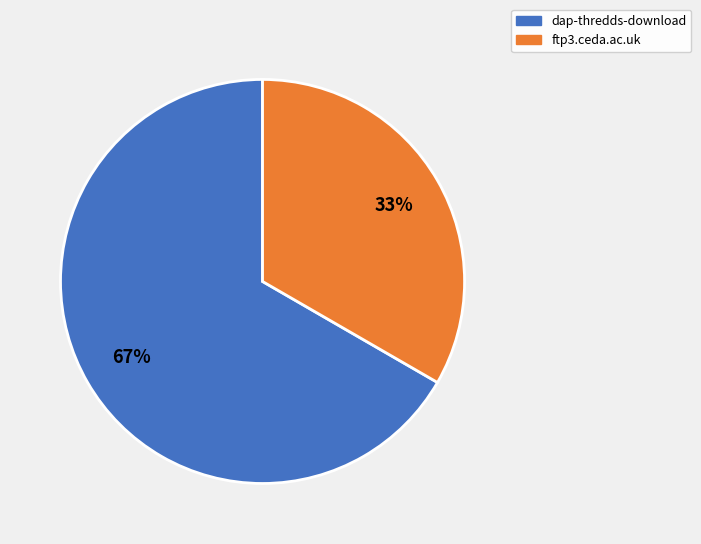

How many slices are in this pie chart?

2